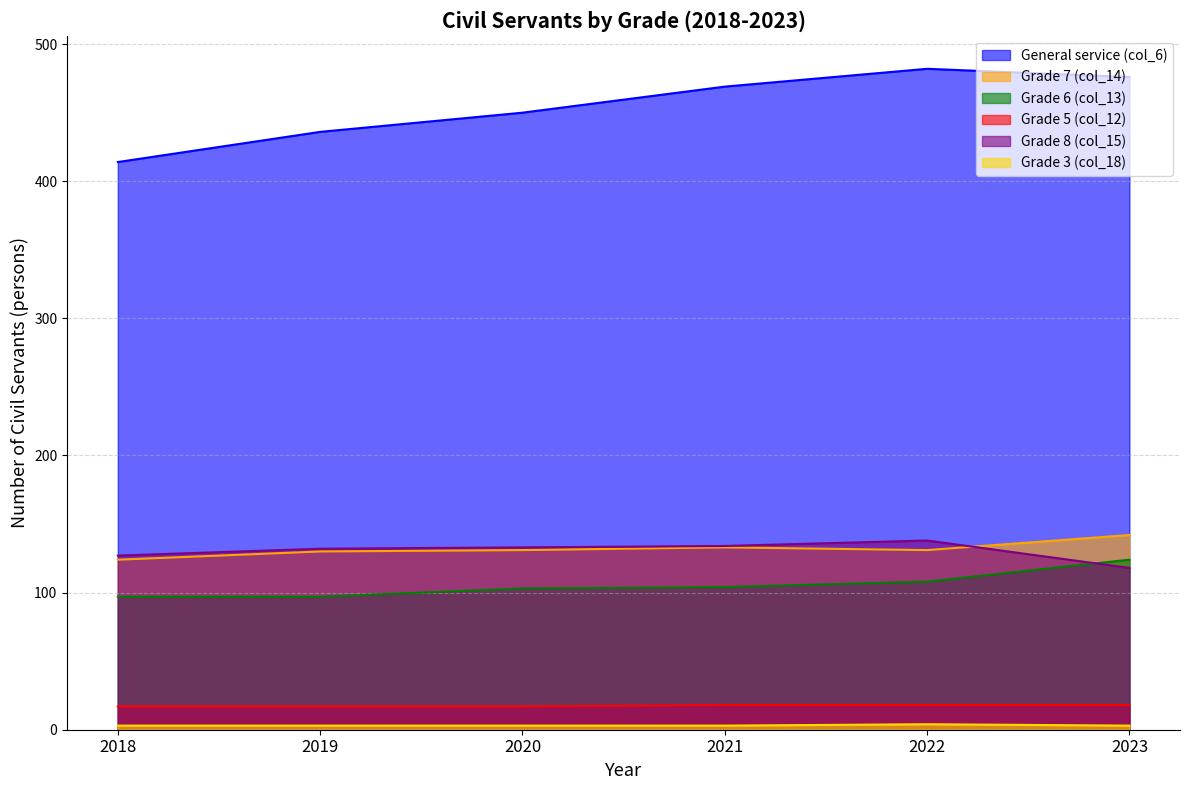

True or false: General service (col_6) and Grade 7 (col_14) intersect in this chart.

False